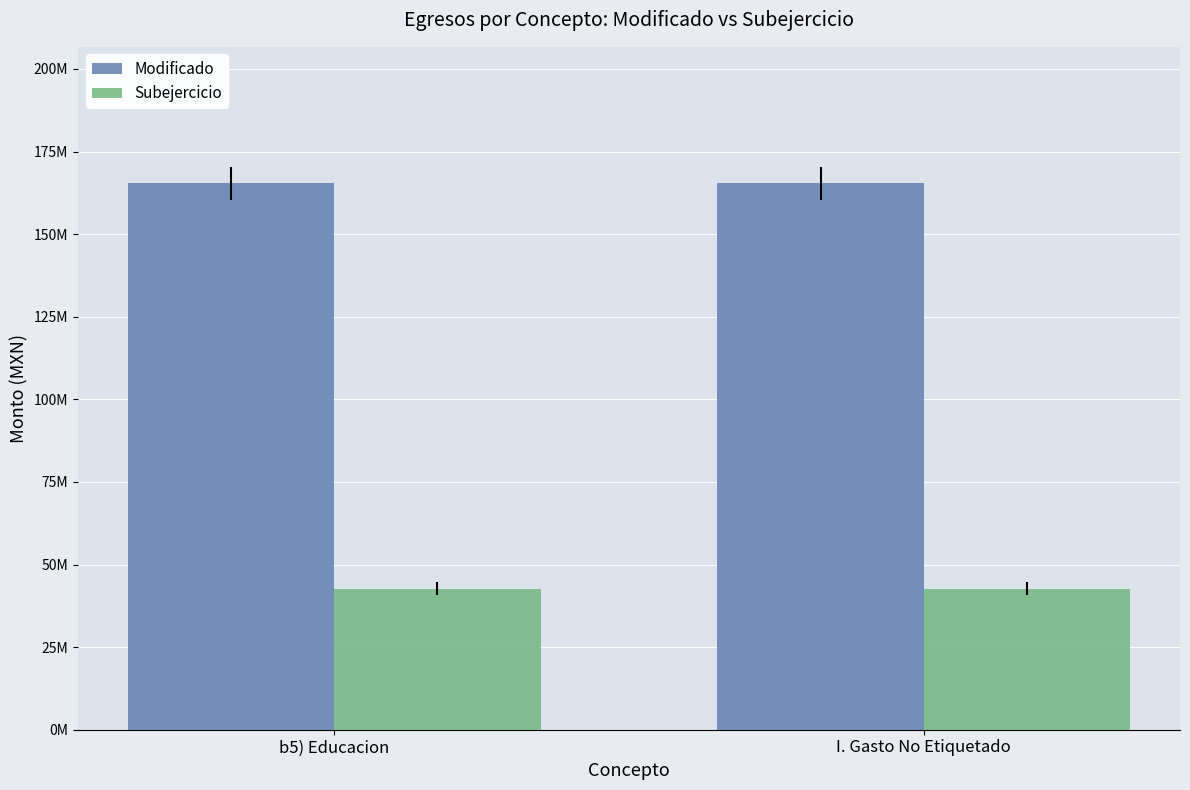

What is the greatest value displayed?

165348733.3